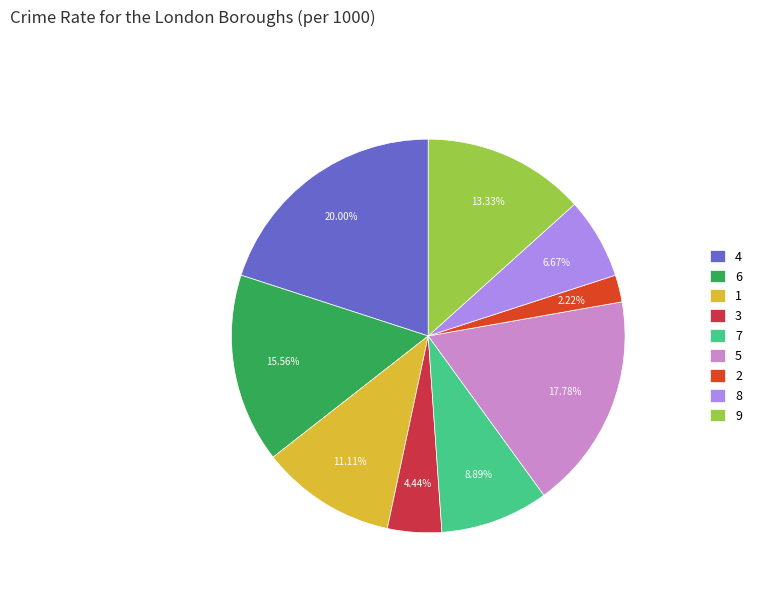

Rank the categories by value from lowest to highest.

2, 3, 8, 7, 1, 9, 6, 5, 4